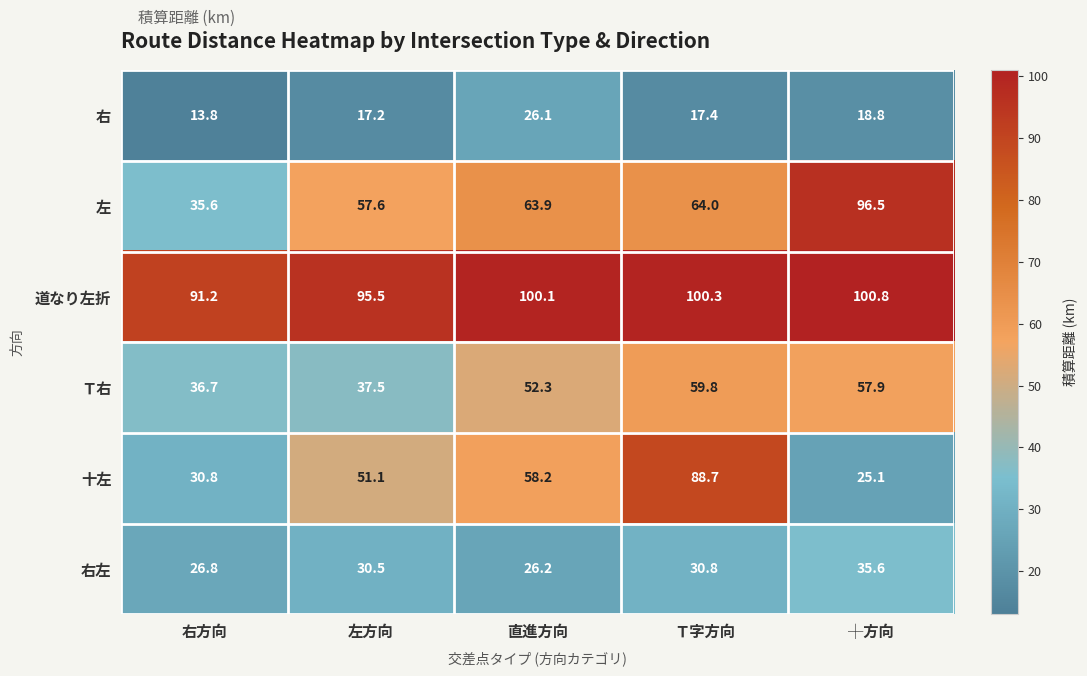

The 右 series shows 17.4 at Ｔ字方向. True or false?

True